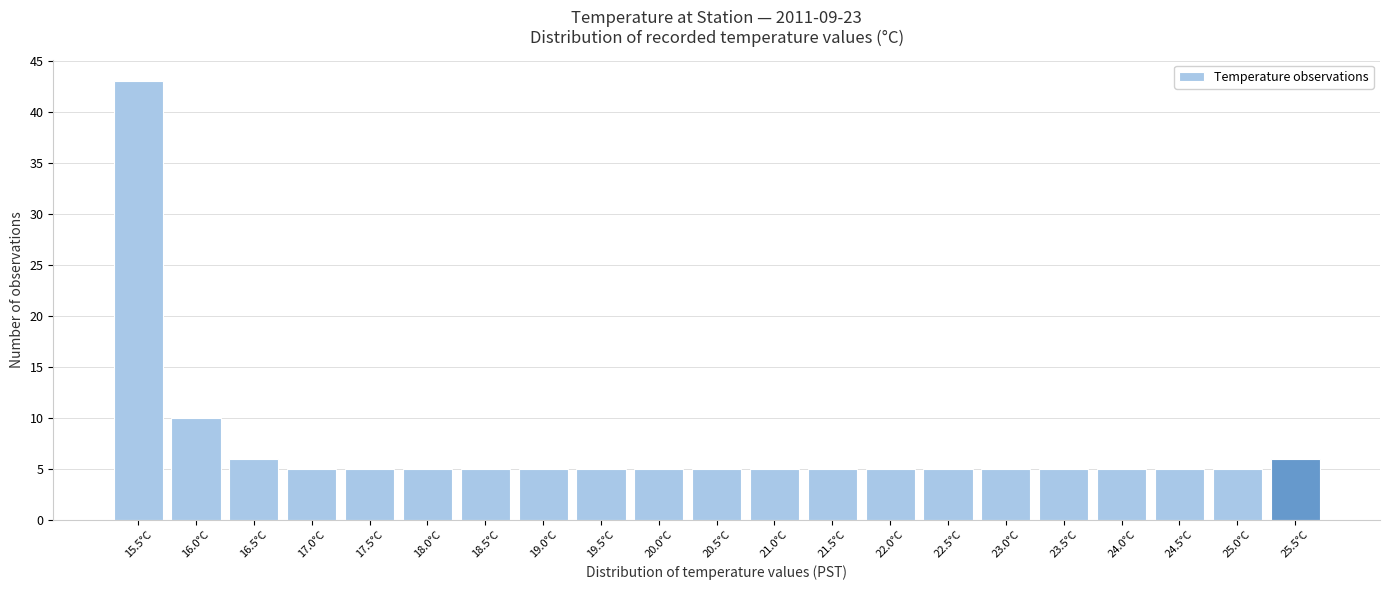

Reading left to right, extract all data points from this chart.

15.5°C=43	16.0°C=10	16.5°C=6	17.0°C=5	17.5°C=5	18.0°C=5	18.5°C=5	19.0°C=5	19.5°C=5	20.0°C=5	20.5°C=5	21.0°C=5	21.5°C=5	22.0°C=5	22.5°C=5	23.0°C=5	23.5°C=5	24.0°C=5	24.5°C=5	25.0°C=5	25.5°C=6